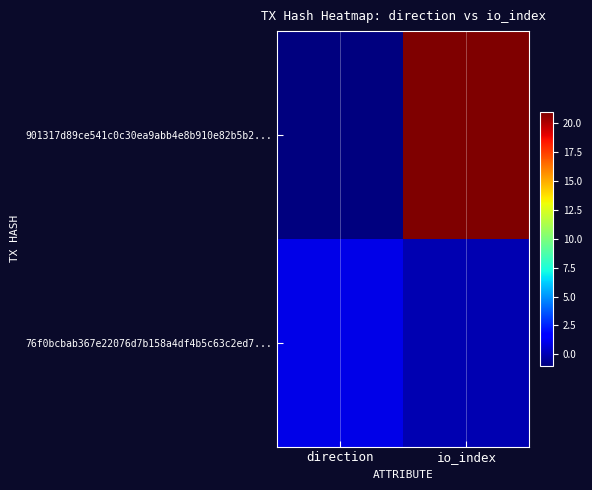

Rank the series by their maximum value, from lowest to highest.

76f0bcbab367e22076d7b158a4df4b5c63c2ed7..., 901317d89ce541c0c30ea9abb4e8b910e82b5b2...